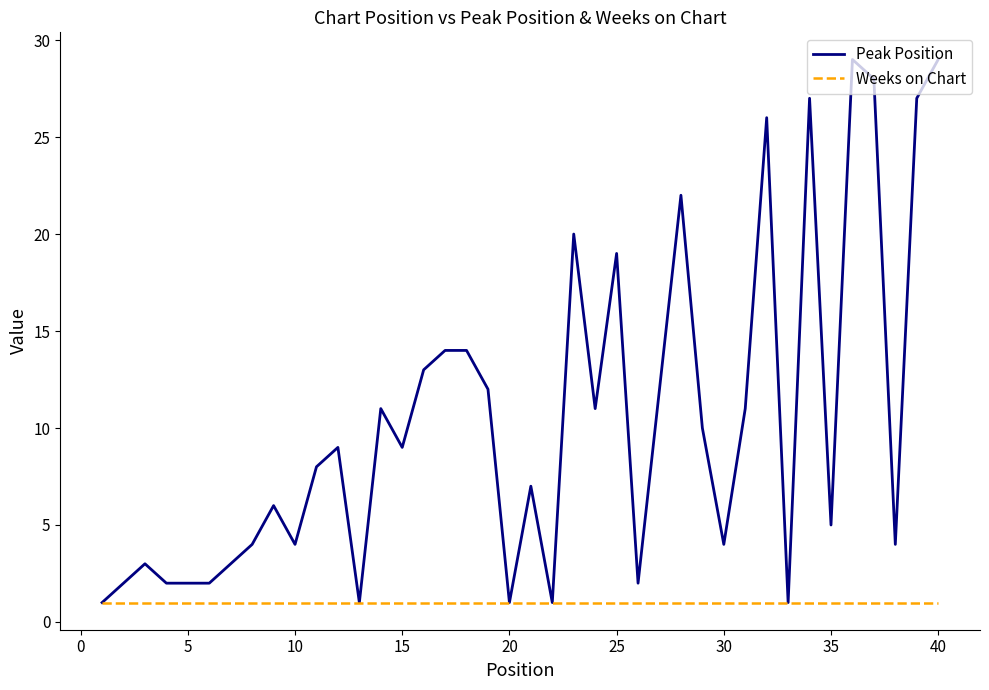

What is the average value of the Peak Position series?

10